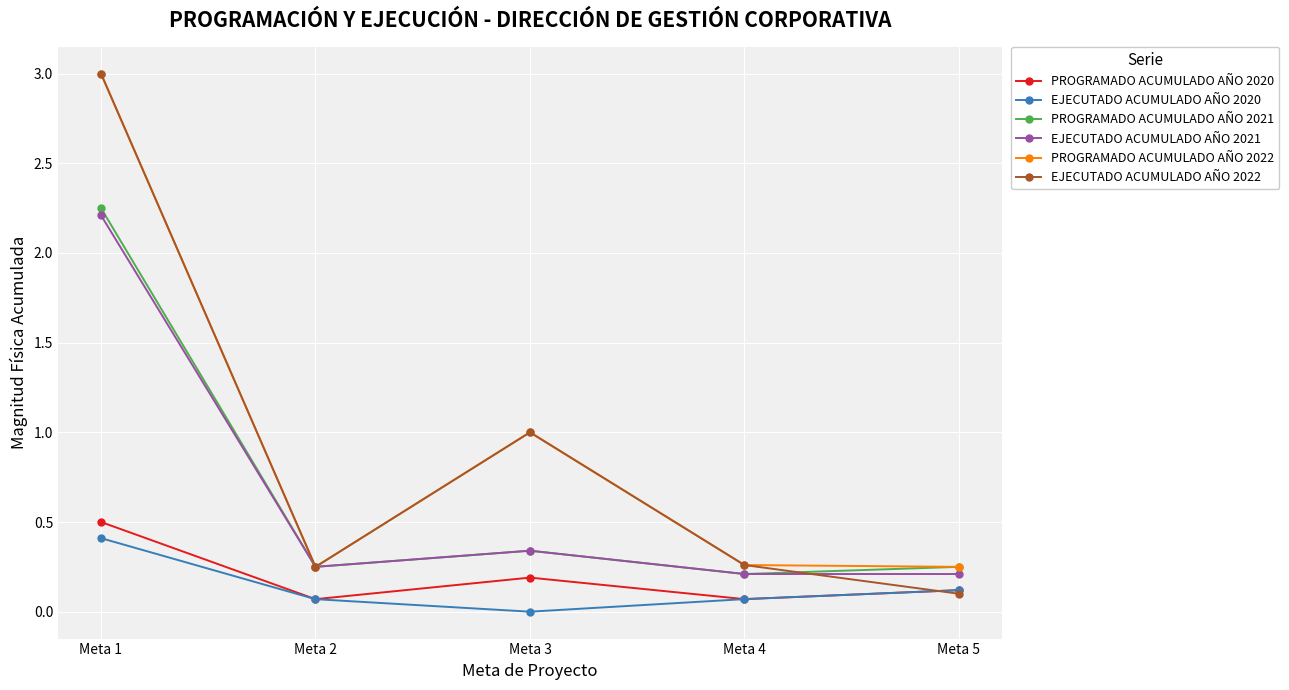

What is the total value across all series at Meta 1?

11.4